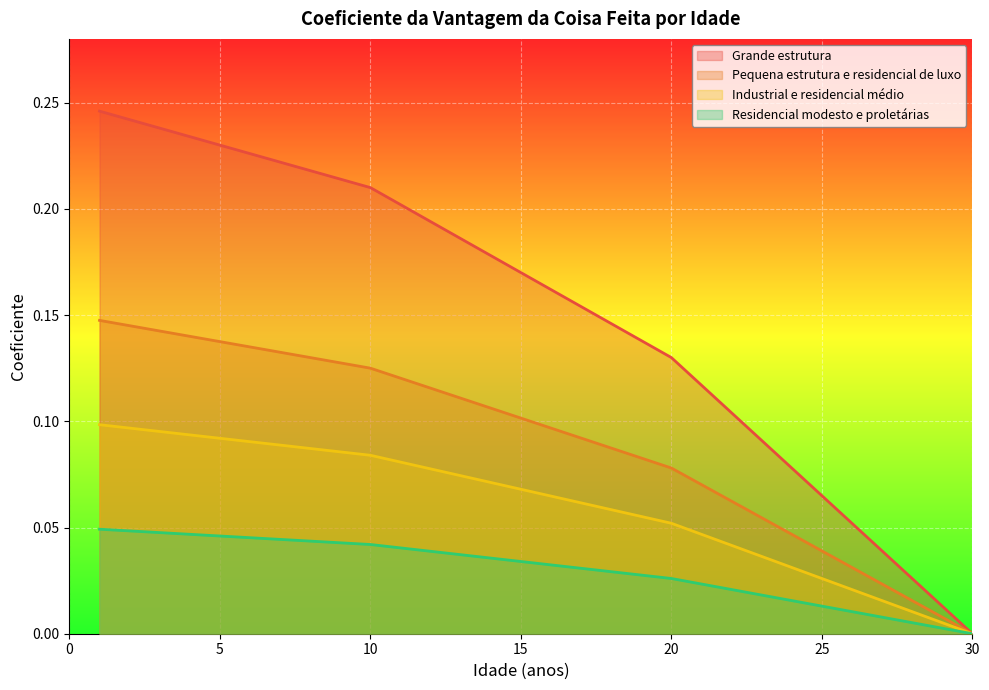

True or false: Residencial modesto e proletárias and Industrial e residencial médio cross at least once.

False